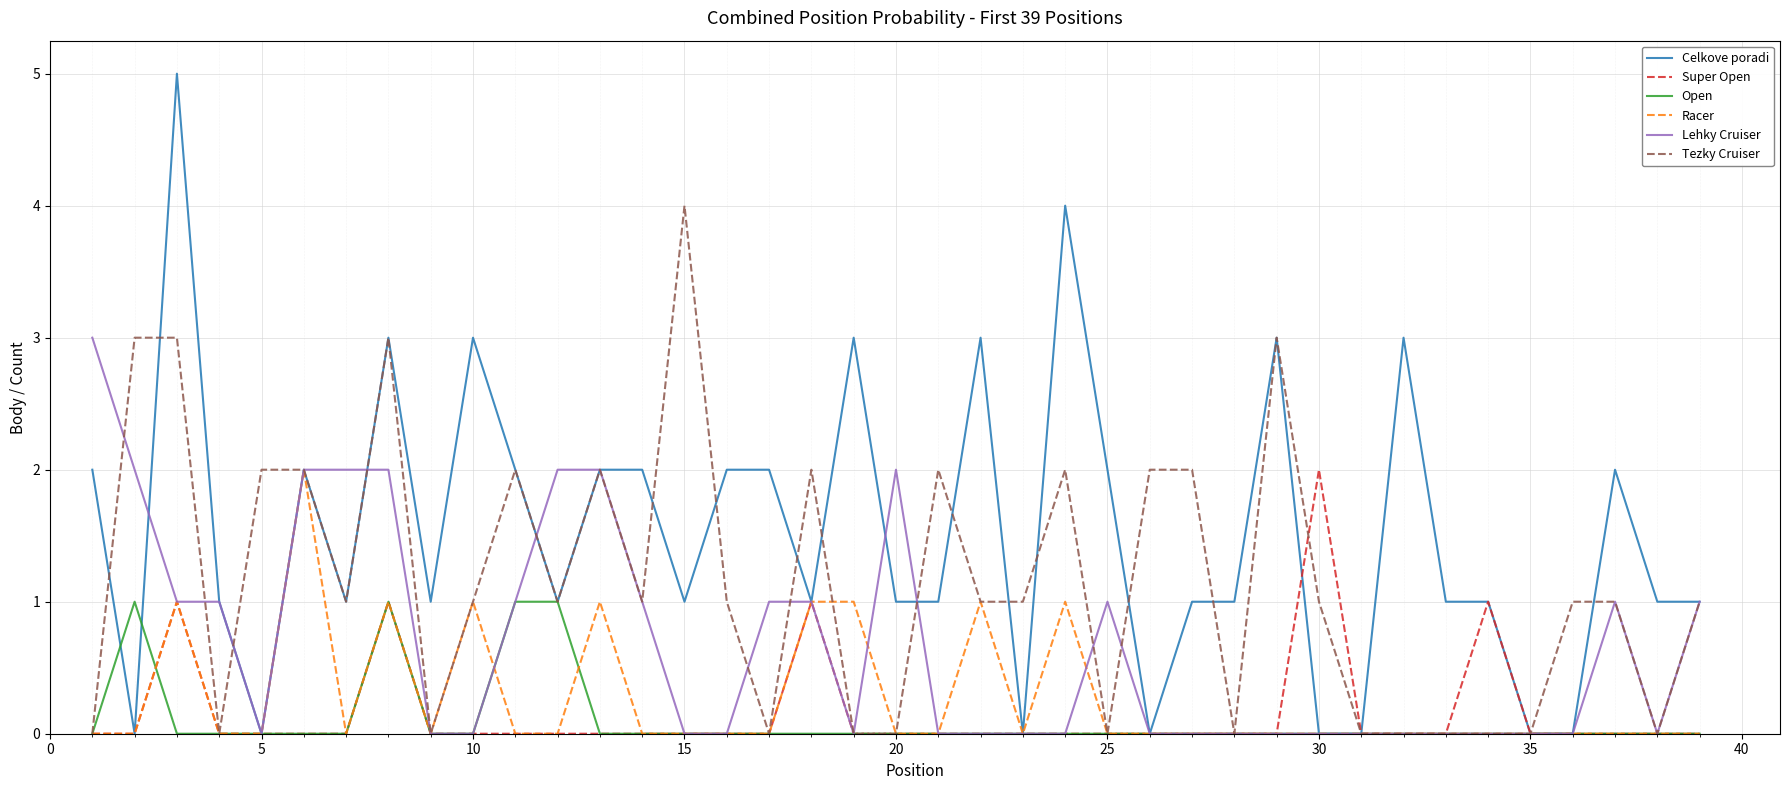

What is the maximum value shown in the chart?

5